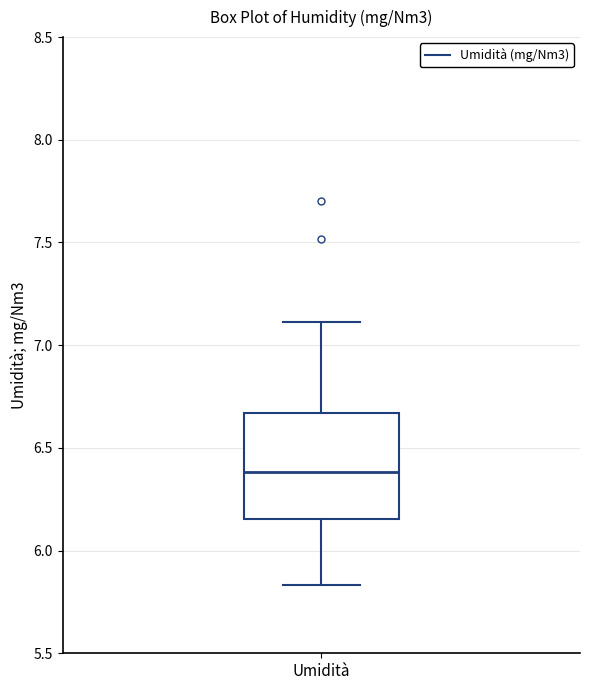

Read this box plot against the y-axis: the position of the median line, the range covered by the box, and the ends of both whiskers. The values are not printed on the chart, so give them approximately, as read against the axis.

median 6.40, box 6.15 to 6.65, whiskers 5.85 to 7.10